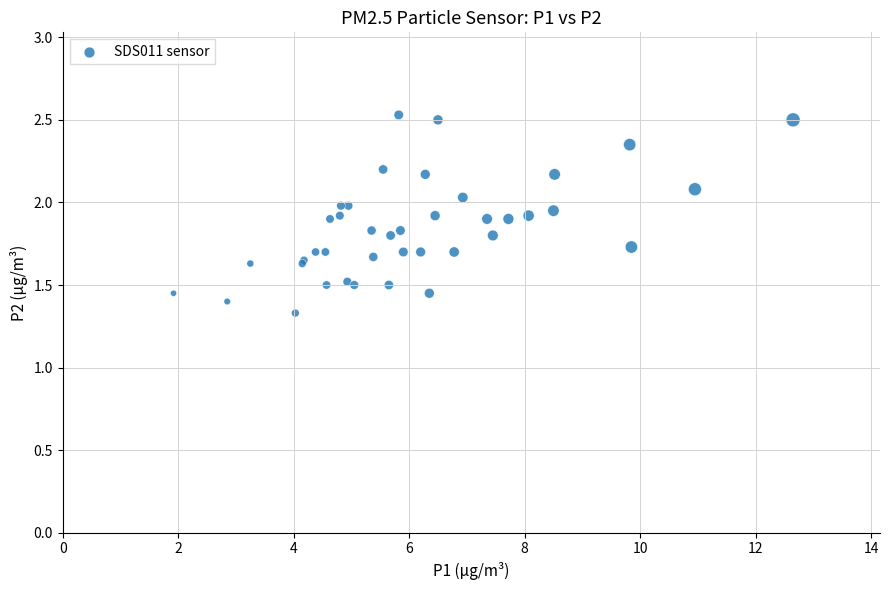

What Y value in the scatter plot is closest to 1?

1.3